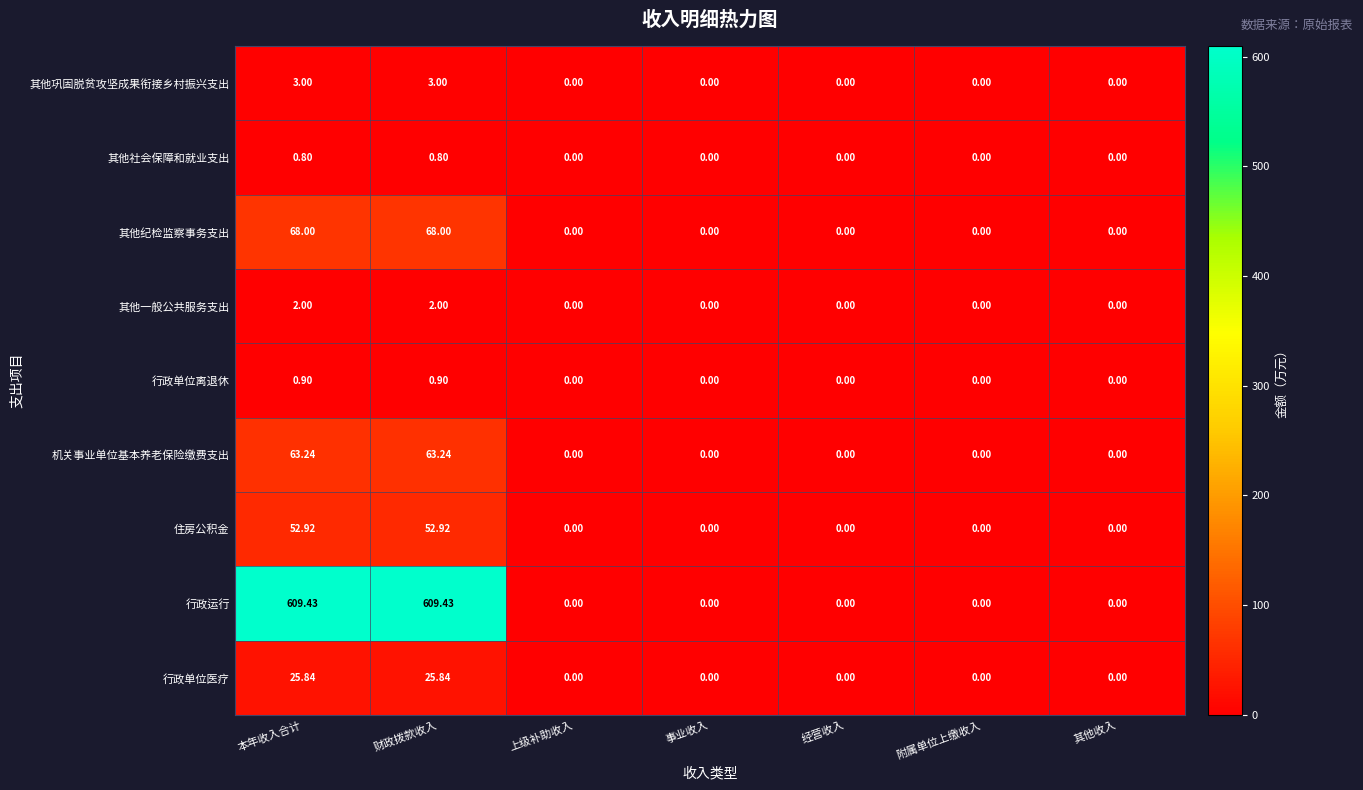

Which series has the largest range (max minus min)?

行政运行